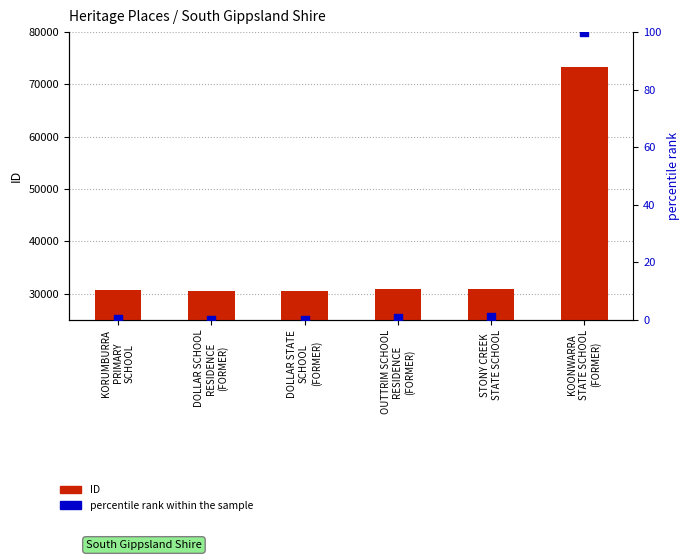

Which series contains the highest Y value?

ID